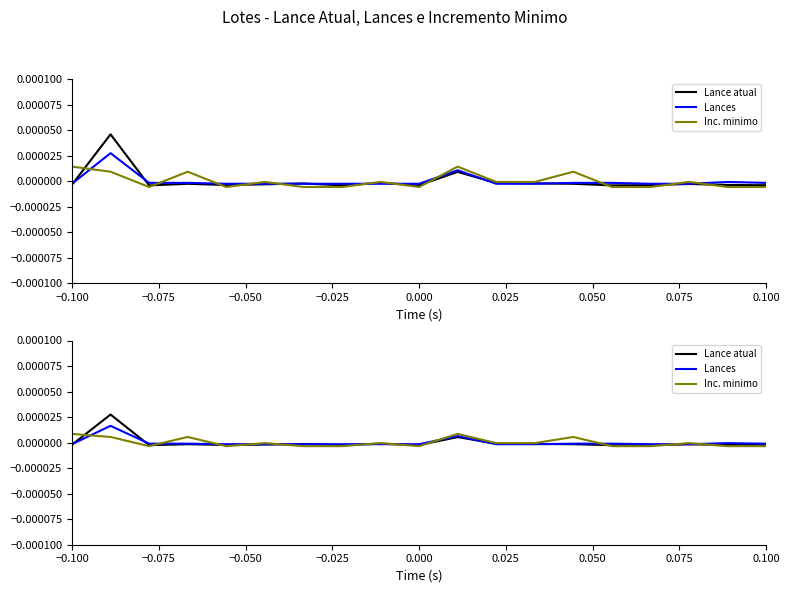

The value of Lance atual at 0.100 is -0.0. True or false?

True